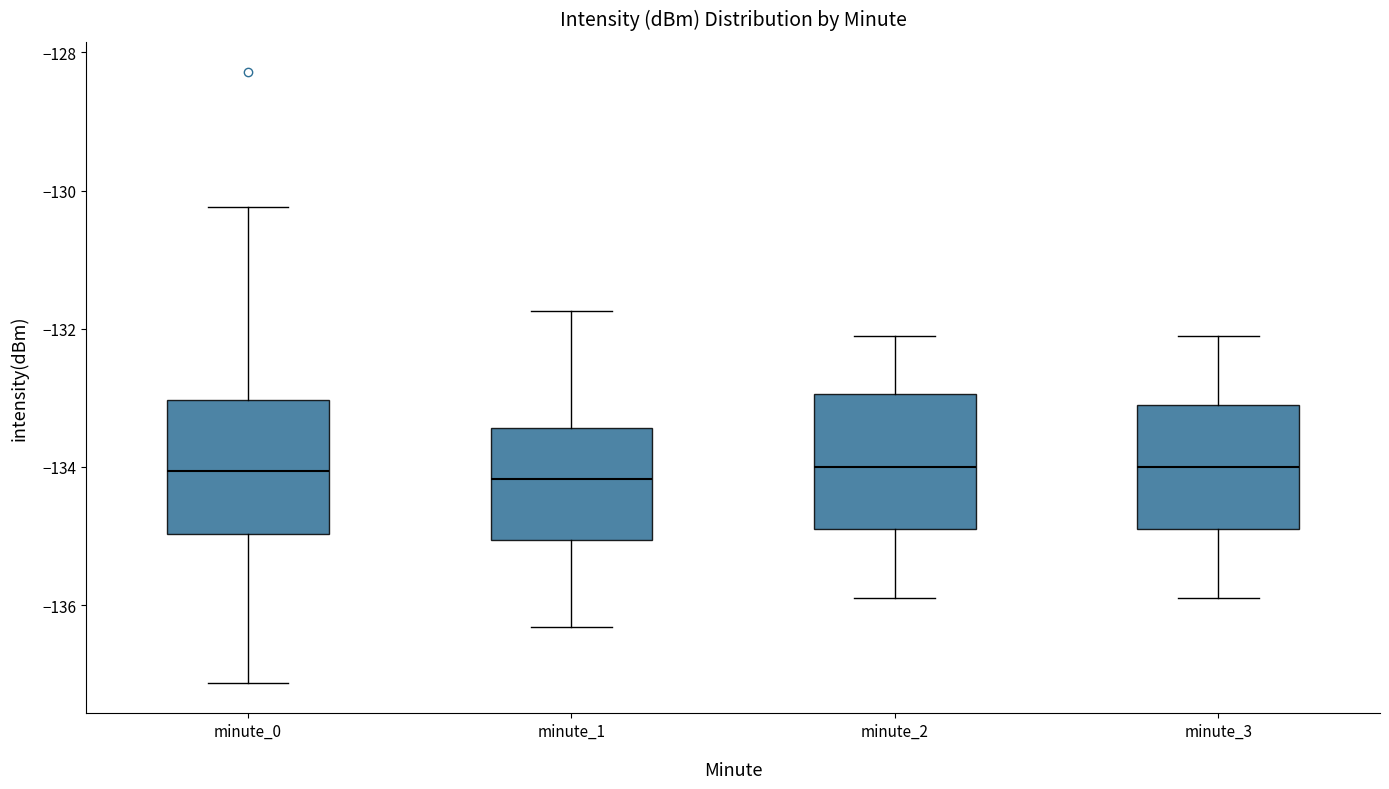

Where does the median line of the box for minute_1 sit on the y-axis? The values are not printed on the chart, so give them approximately, as read against the axis.

-134.2